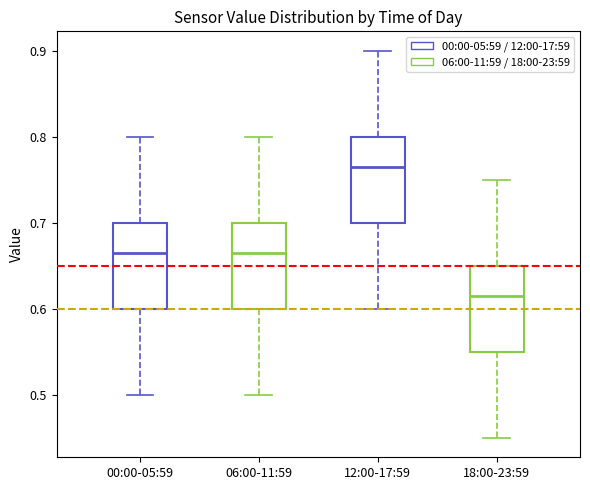

Reading left to right, read every box against the y-axis: the position of its median line, the range the box covers, and the ends of its whiskers. The values are not printed on the chart, so give them approximately, as read against the axis.

00:00-05:59: median 0.67, box 0.60 to 0.70, whiskers 0.50 to 0.80
06:00-11:59: median 0.67, box 0.60 to 0.70, whiskers 0.50 to 0.80
12:00-17:59: median 0.77, box 0.70 to 0.80, whiskers 0.60 to 0.90
18:00-23:59: median 0.62, box 0.55 to 0.65, whiskers 0.45 to 0.75